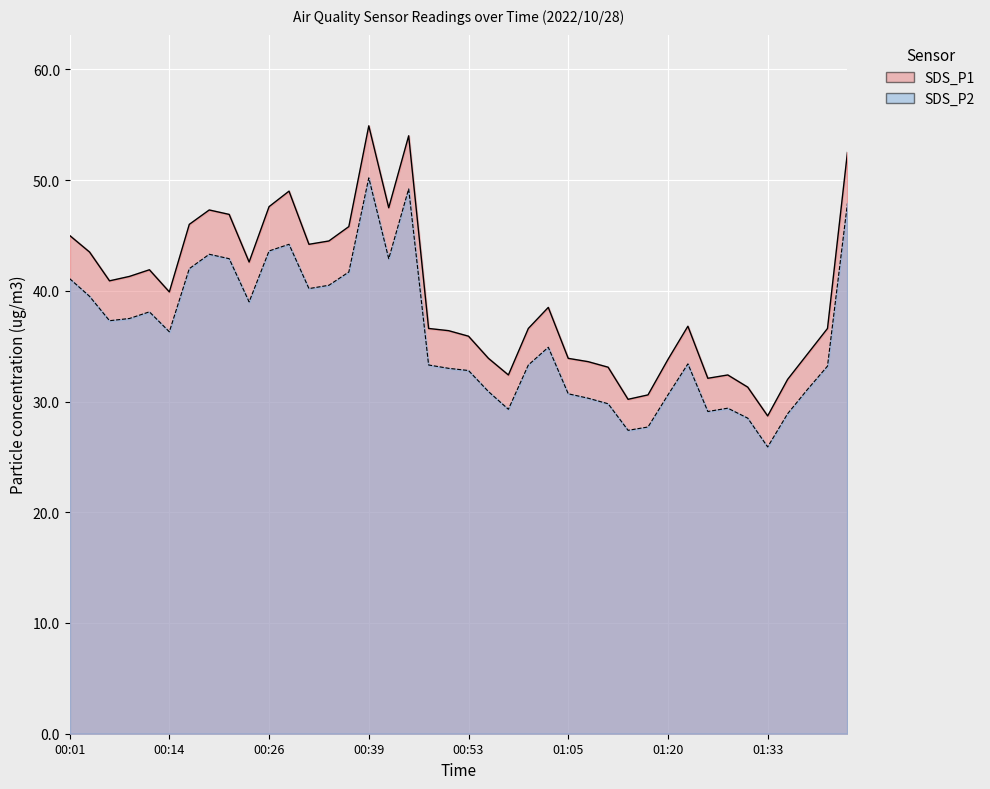

Is it true that SDS_P1 equals 11.5 at 00:26?

False